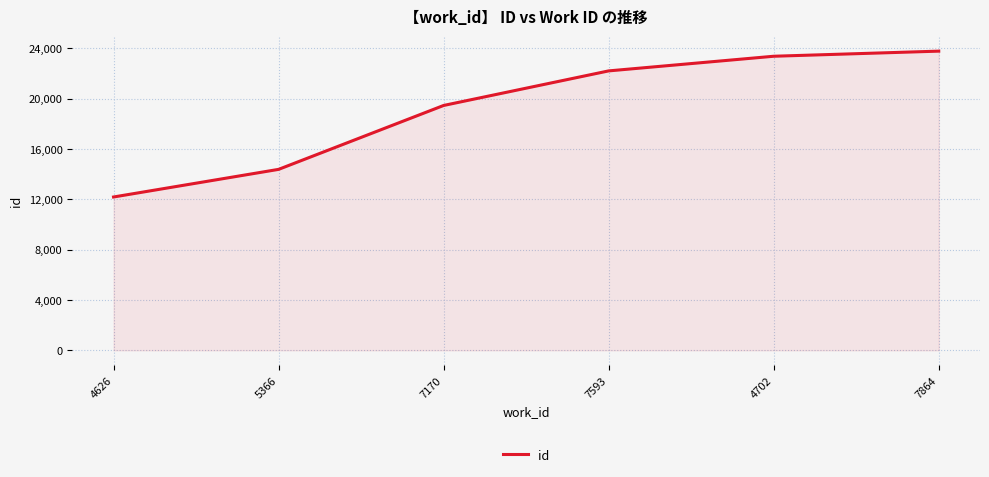

List the labels in order of value, smallest first.

4626, 5366, 7170, 7593, 4702, 7864